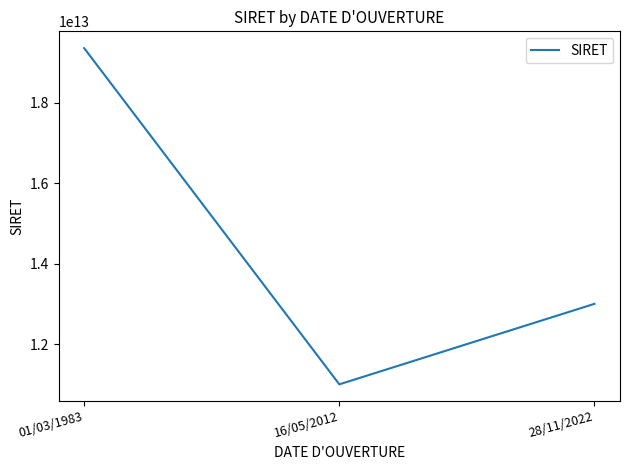

Is this an area chart (filled region under the line)?

No